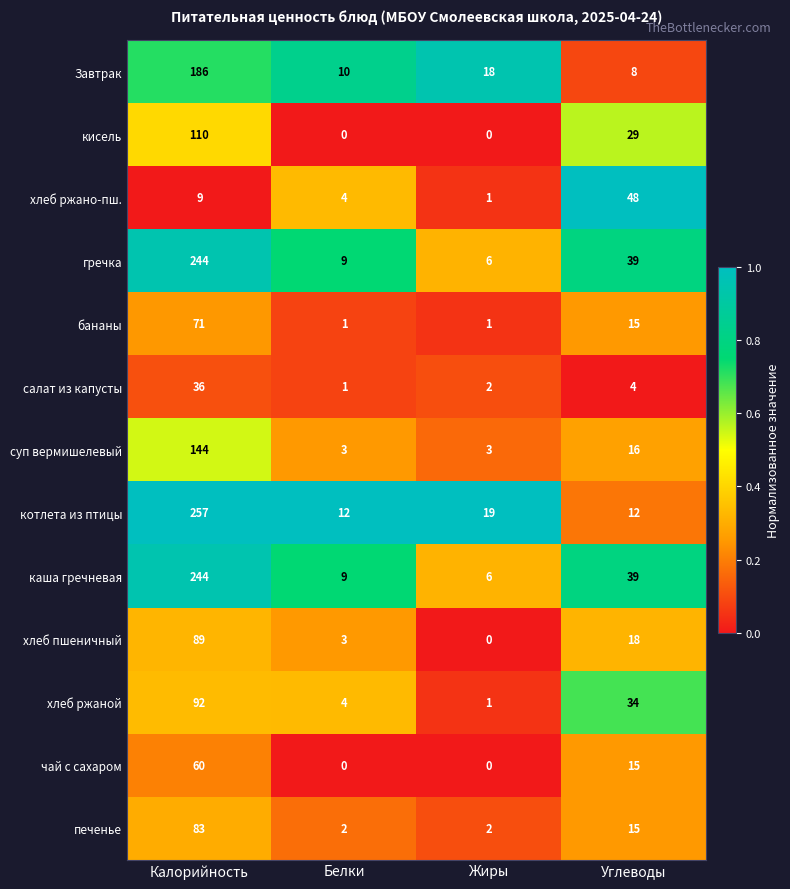

What value does the бананы series have at Калорийность, to the nearest 5?

70